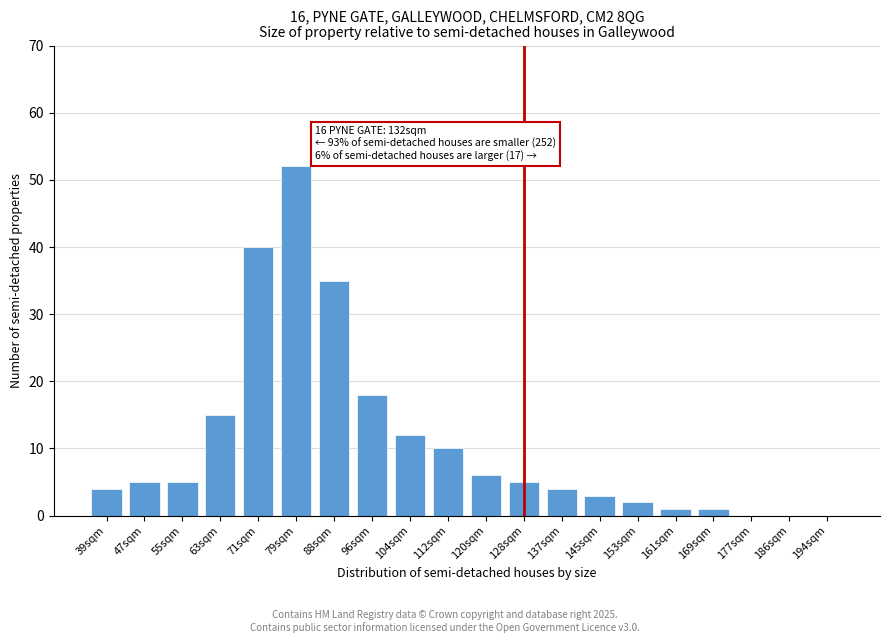

Reading left to right, what are all the values shown in this chart?

39sqm=4	47sqm=5	55sqm=5	63sqm=15	71sqm=40	79sqm=52	88sqm=35	96sqm=18	104sqm=12	112sqm=10	120sqm=6	128sqm=5	137sqm=4	145sqm=3	153sqm=2	161sqm=1	169sqm=1	177sqm=0	186sqm=0	194sqm=0